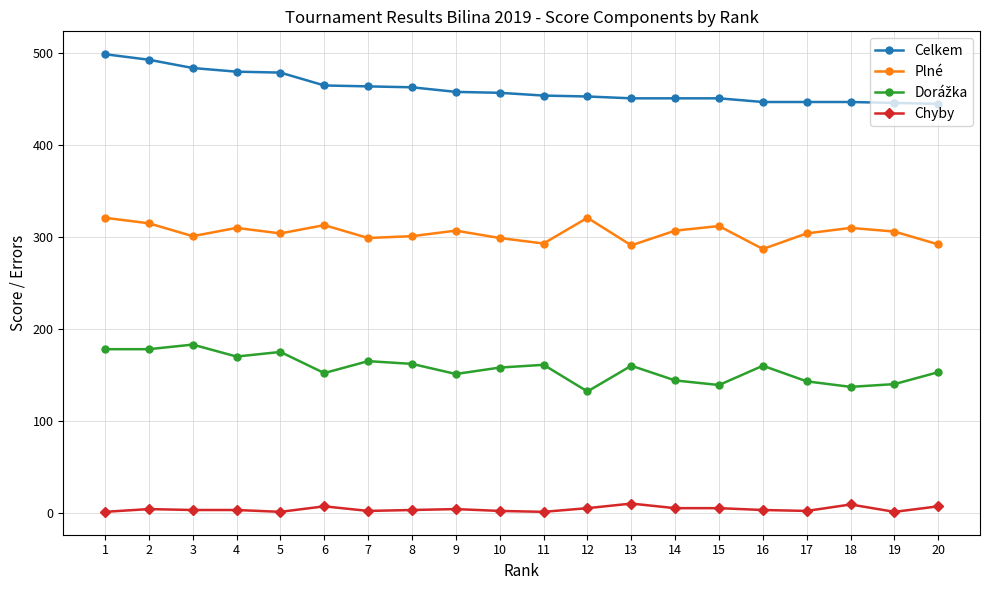

What is the highest value of the Celkem series?

499